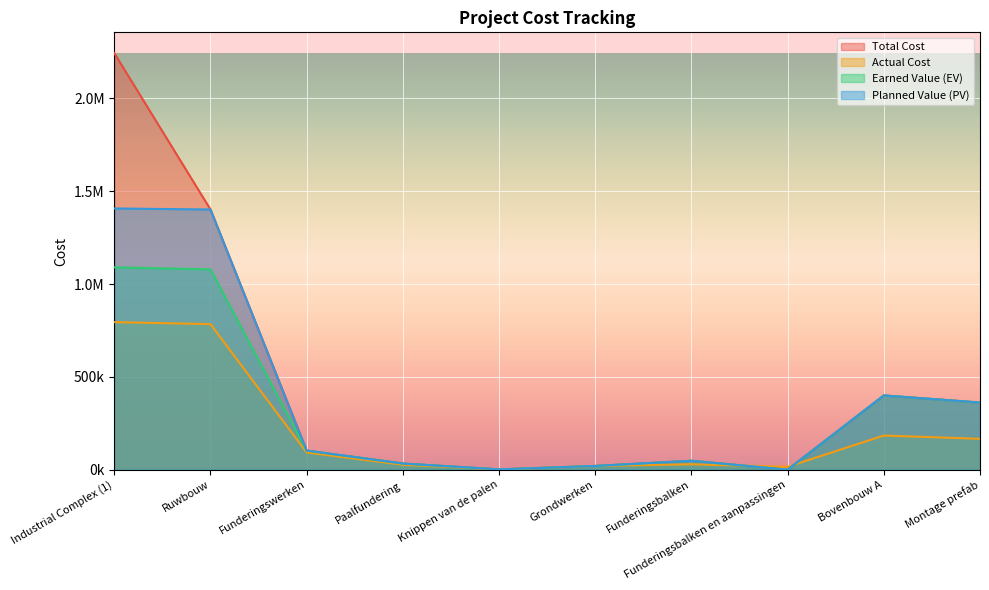

How many data points does each series have?

10